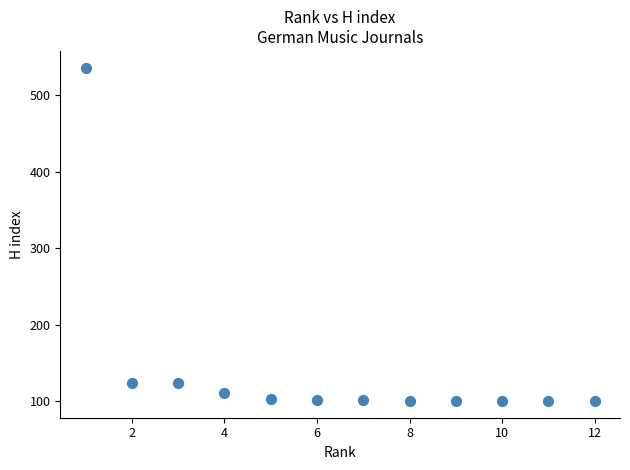

What is the average Y value?

142